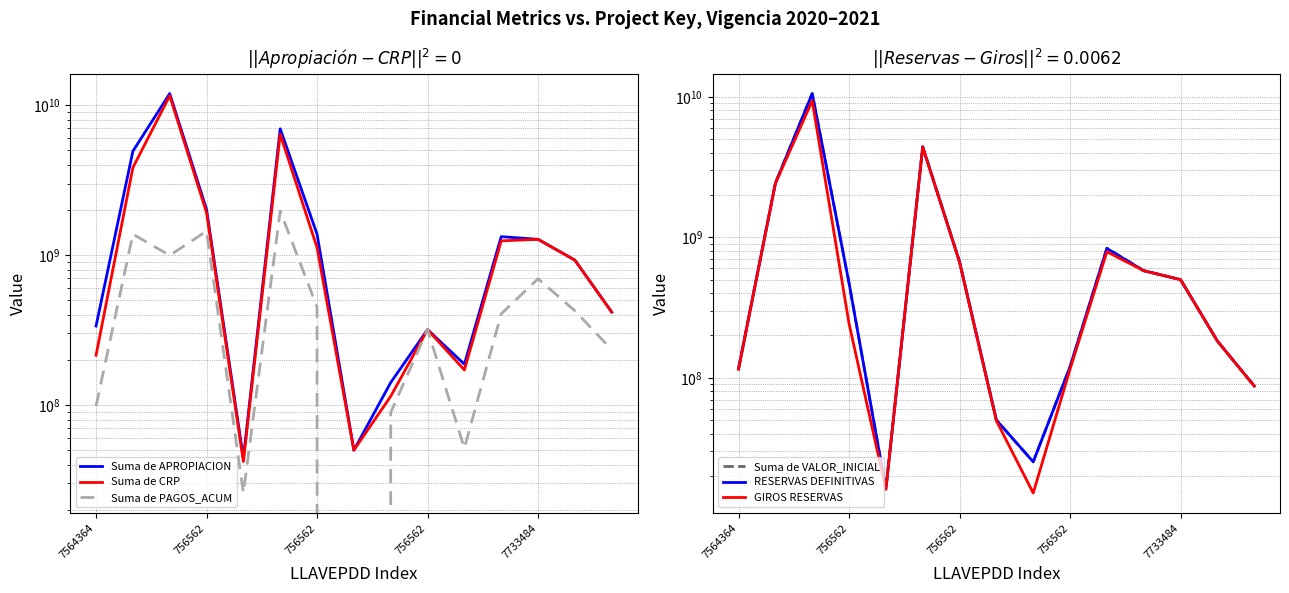

True or false: Suma de CRP and Suma de PAGOS_ACUM cross at least once.

False